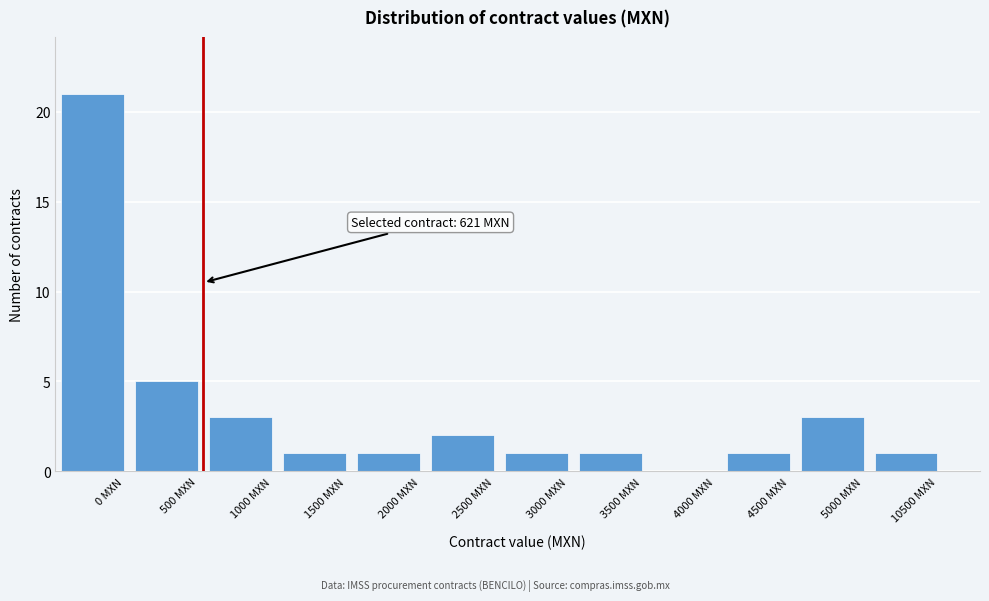

Reading left to right, list all the values displayed in this chart.

0 MXN=21	500 MXN=5	1000 MXN=3	1500 MXN=1	2000 MXN=1	2500 MXN=2	3000 MXN=1	3500 MXN=1	4000 MXN=0	4500 MXN=1	5000 MXN=3	10500 MXN=1